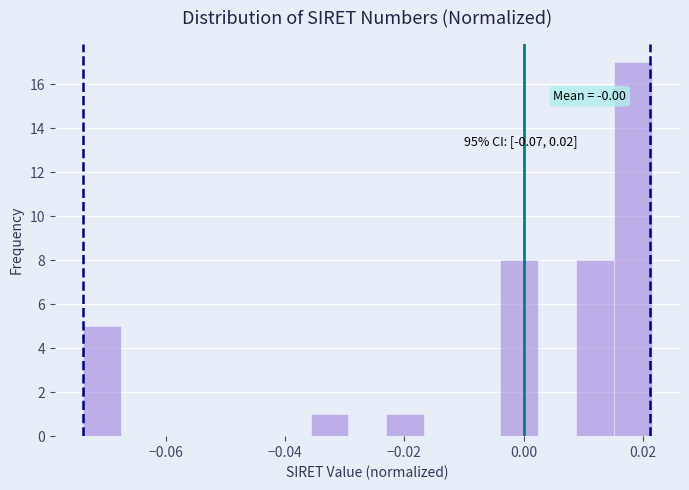

Read against the x-axis, roughly where is the centre of the tallest bar?

0.018